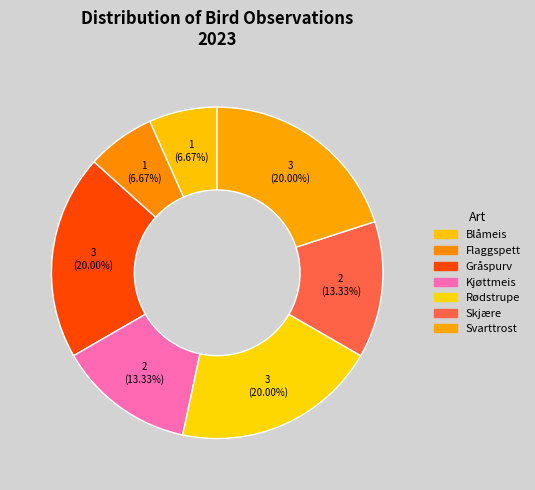

Count the number of slices in the pie.

7